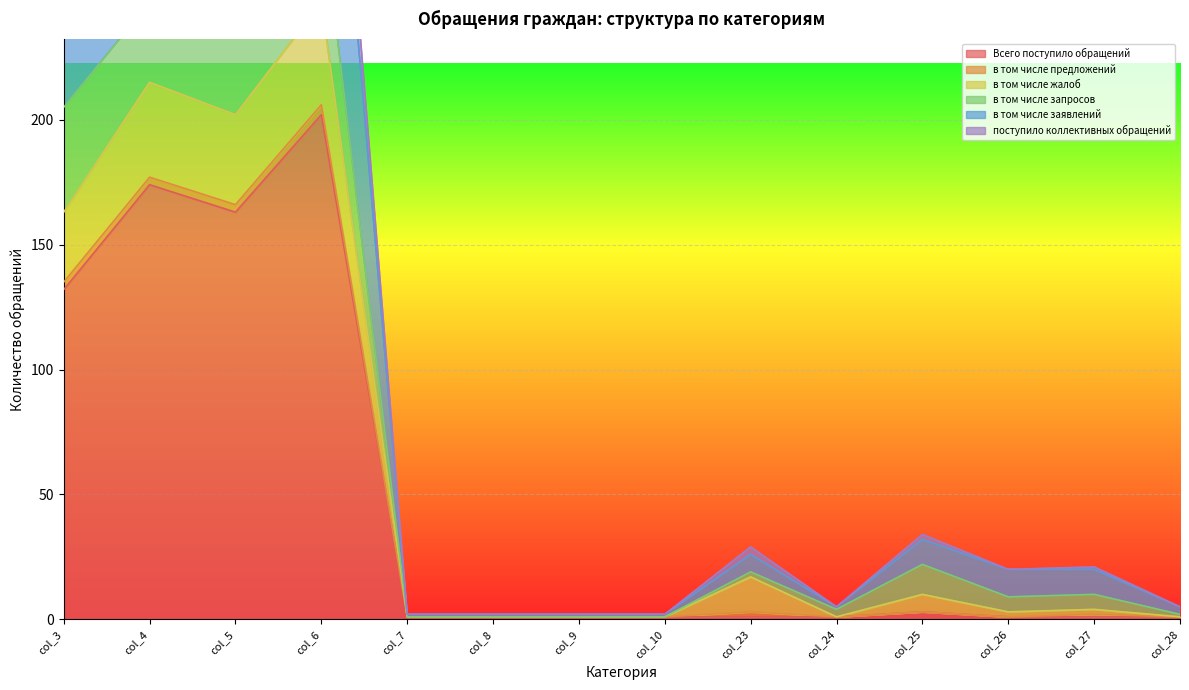

Between col_4 and col_25, which is larger?

col_4